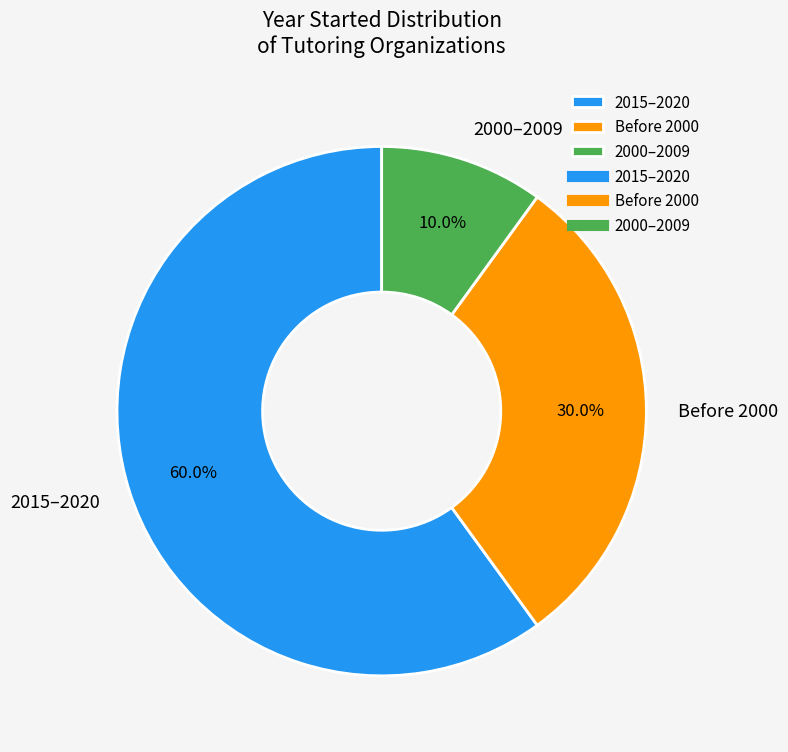

Which category has the biggest portion of the pie?

2015–2020